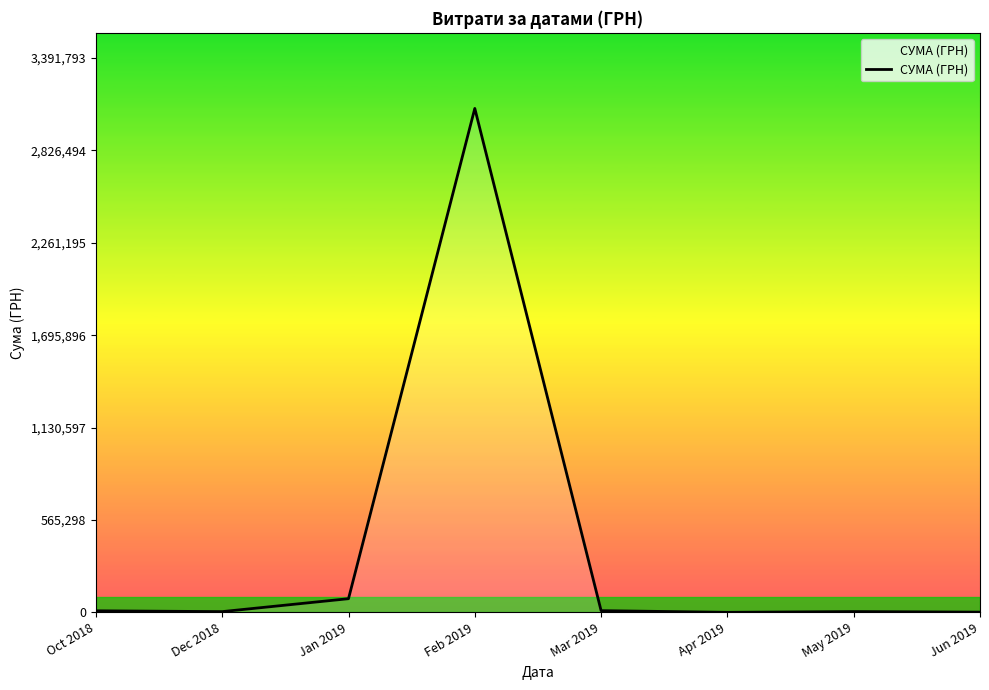

What is the change in value from Apr 2019 to Jun 2019?

+1153.8